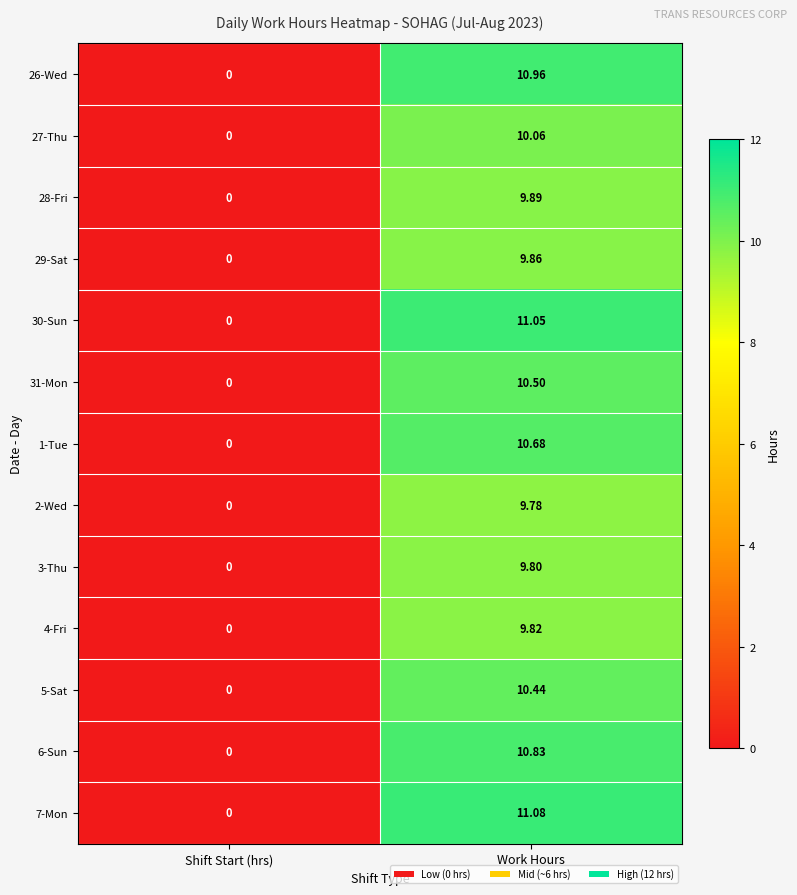

How many distinct data groups are displayed?

13